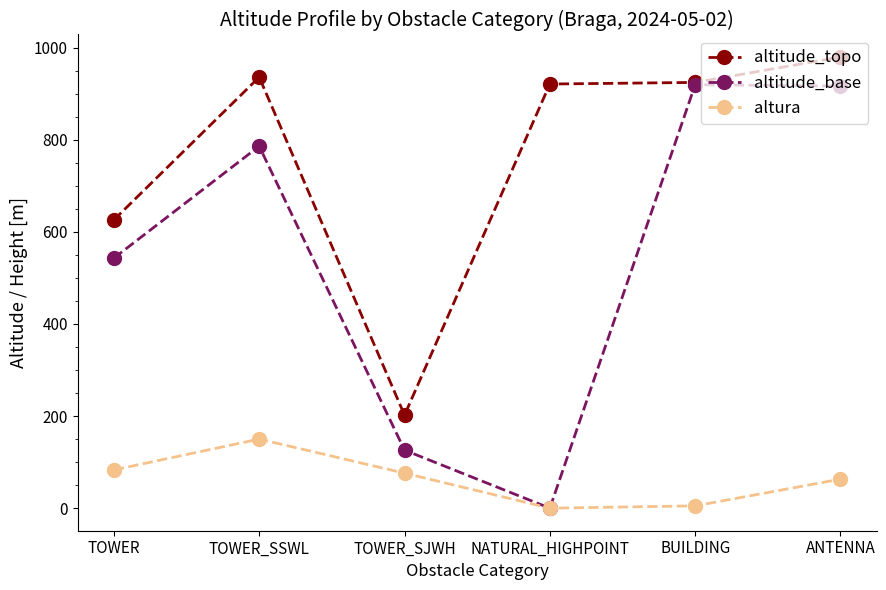

The value of altitude_topo at ANTENNA is 979.6. True or false?

True